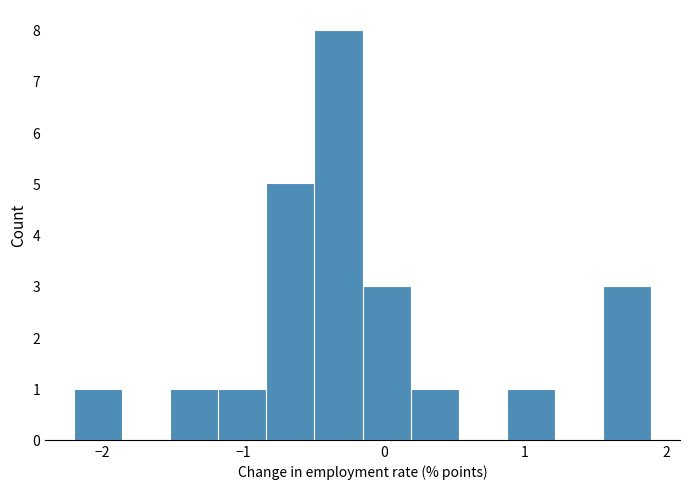

Read against the x-axis, roughly where is the centre of the tallest bar?

-0.3